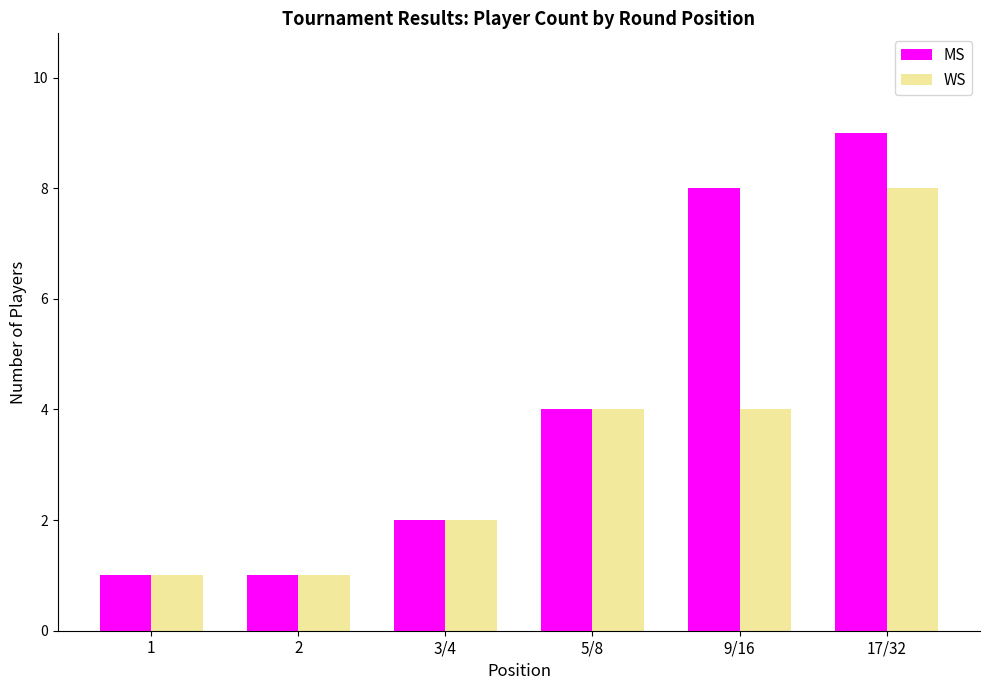

What is the total value across all series at 2?

2